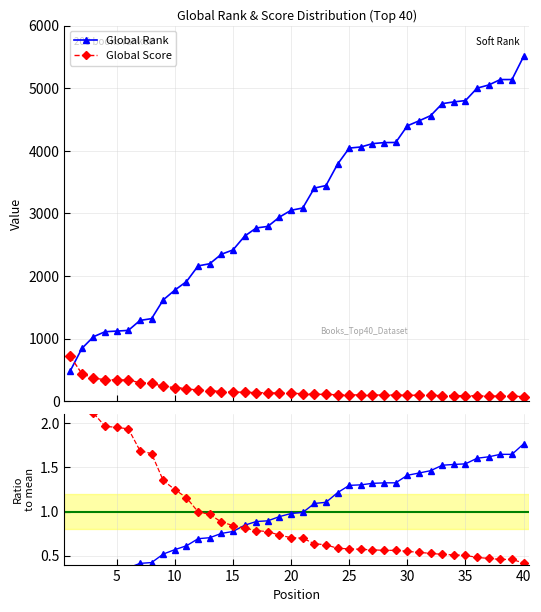

What is the value of the Global Score point at the 1st from the left?

717